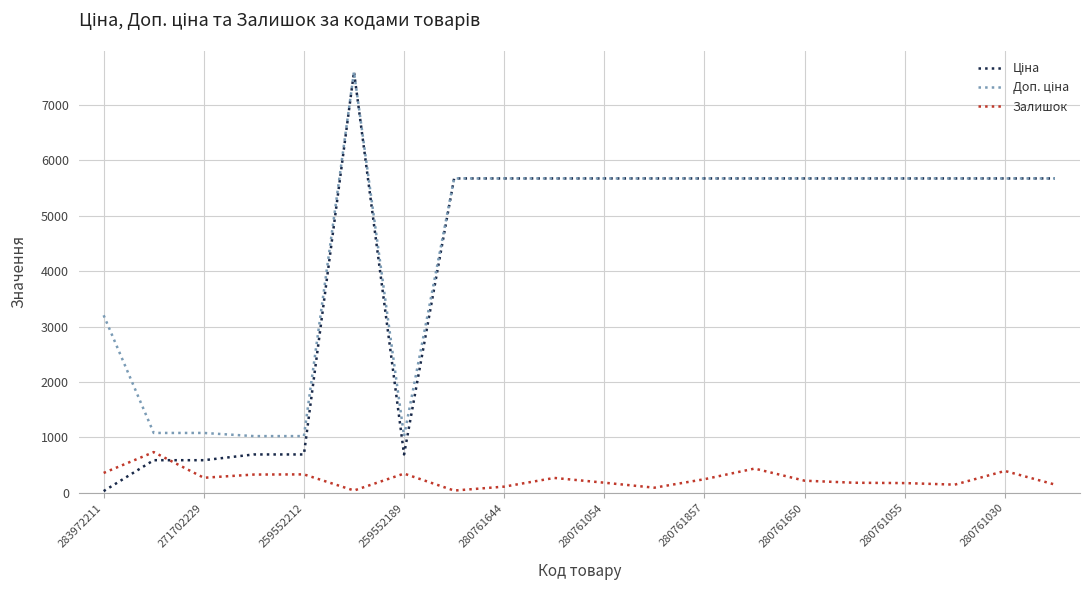

What is the highest value of the Залишок series?

736.0